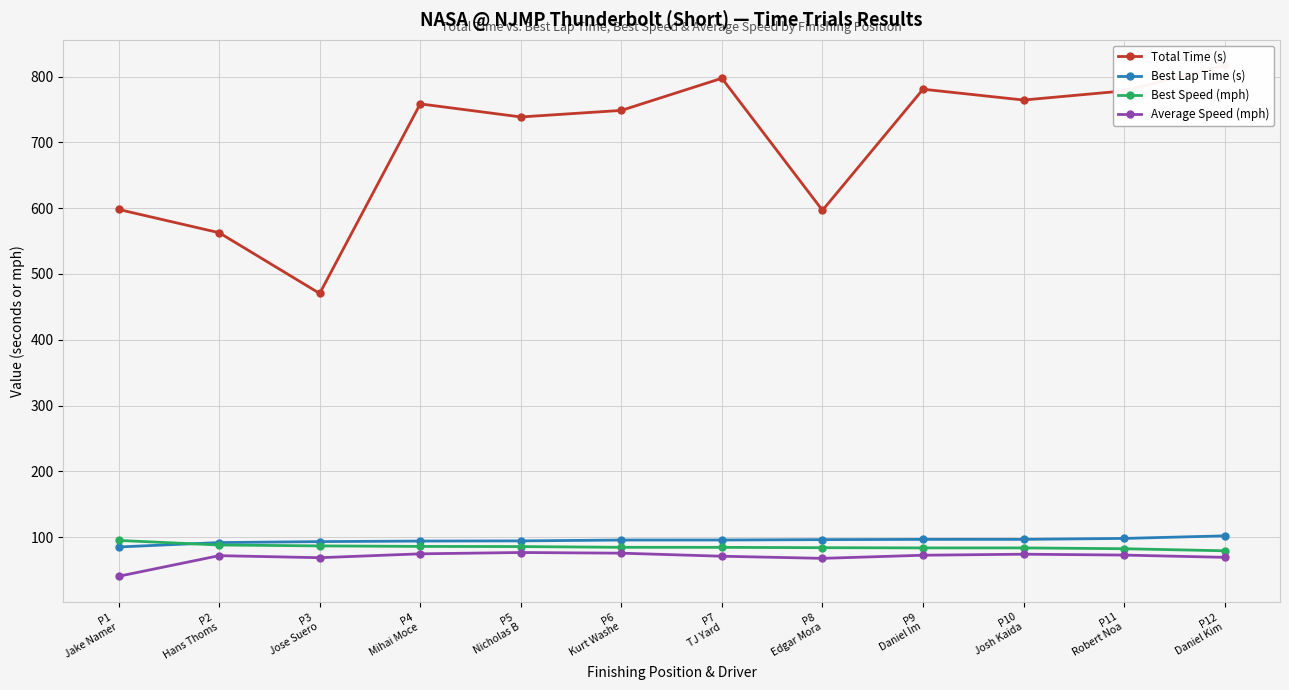

What position from the left is P1
Jake Namer?

1